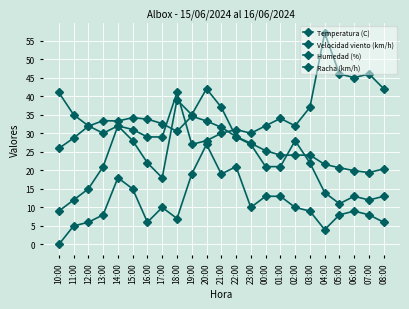

True or false: Racha (km/h) has a value of 35.0 at 19:00.

True